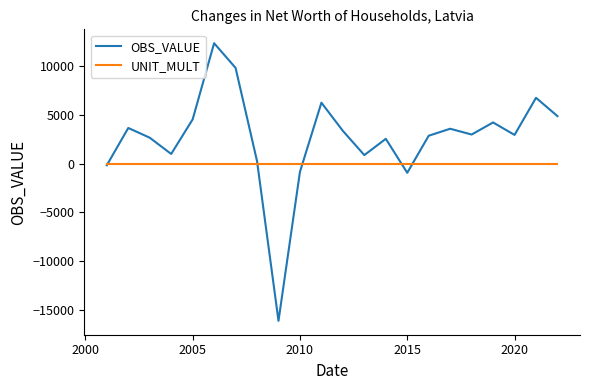

What is the greatest value displayed?

12333.3